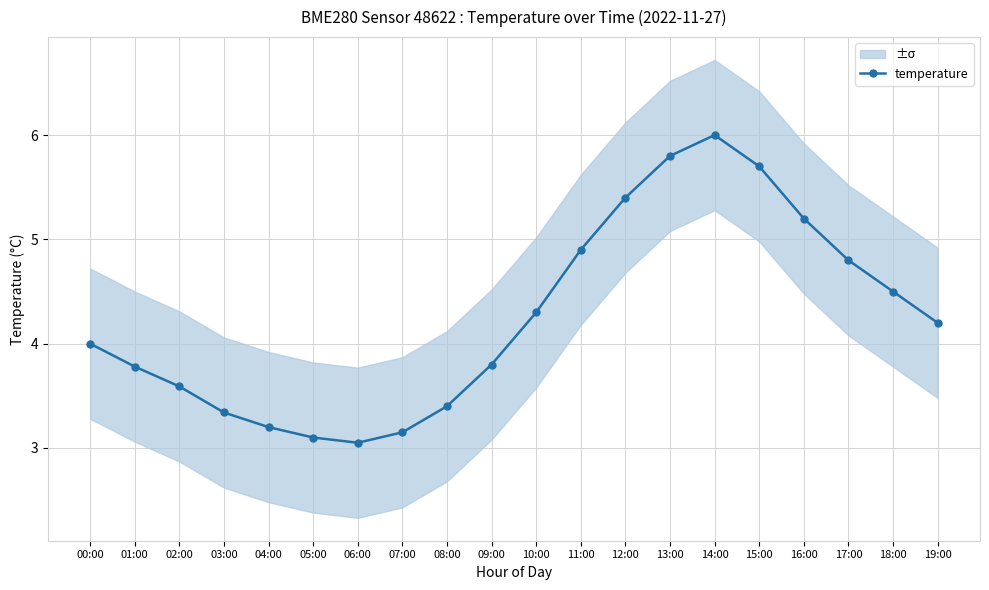

Where does the data first go above 4?

10:00